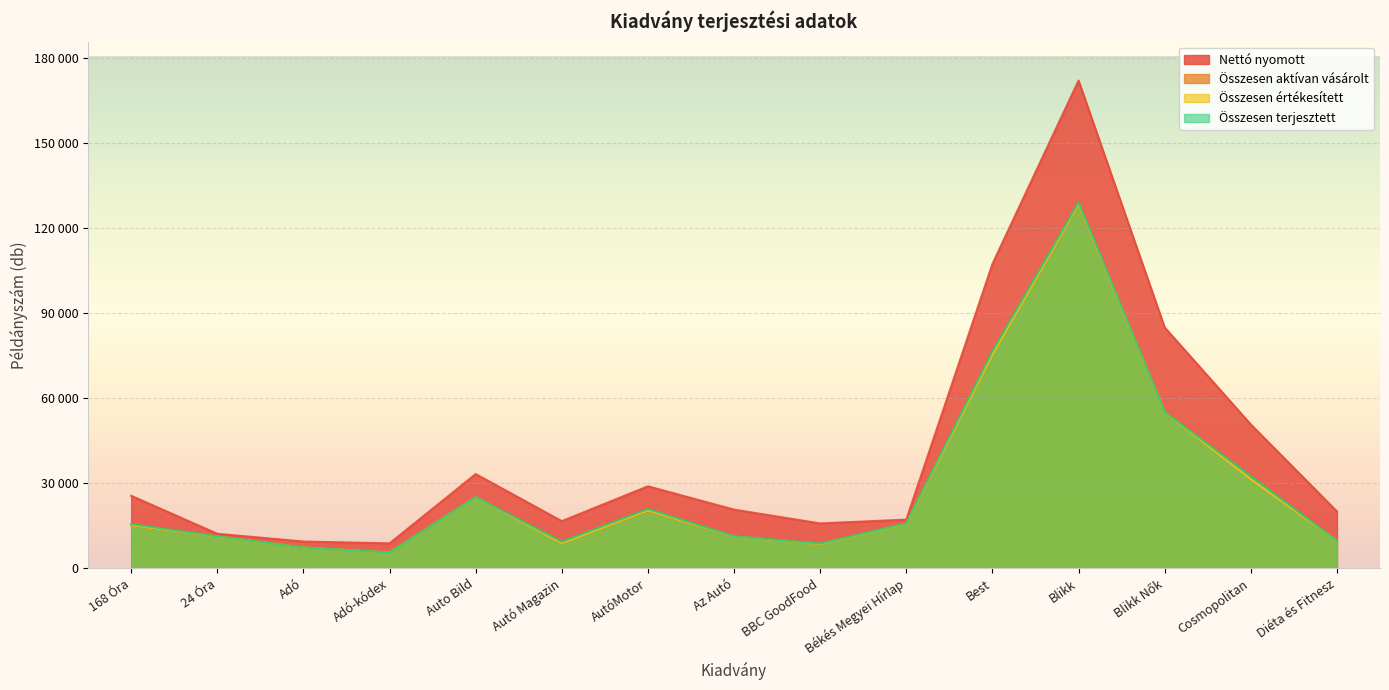

The Nettó nyomott series shows 180193 at Best. True or false?

False